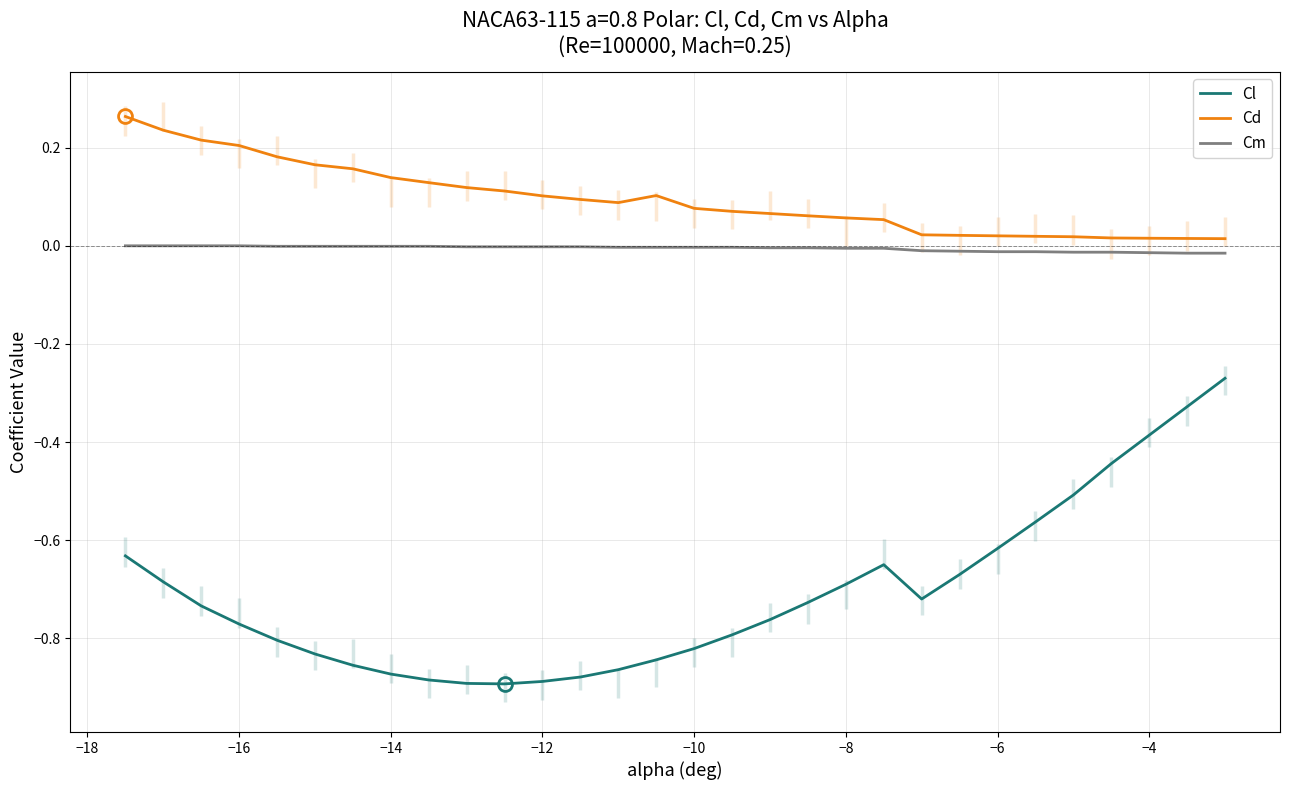

Which series has the largest total across all categories?

Cd